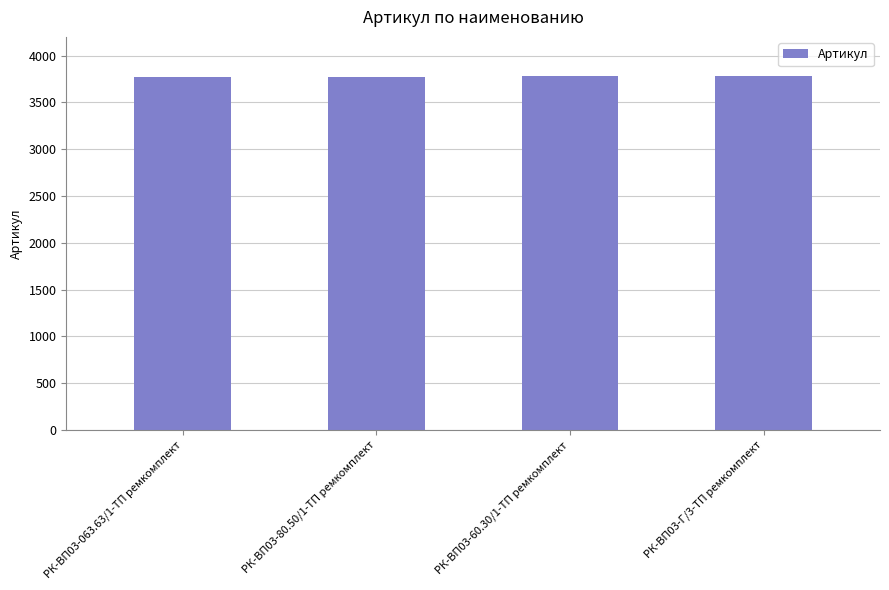

How many series are shown in this chart?

1